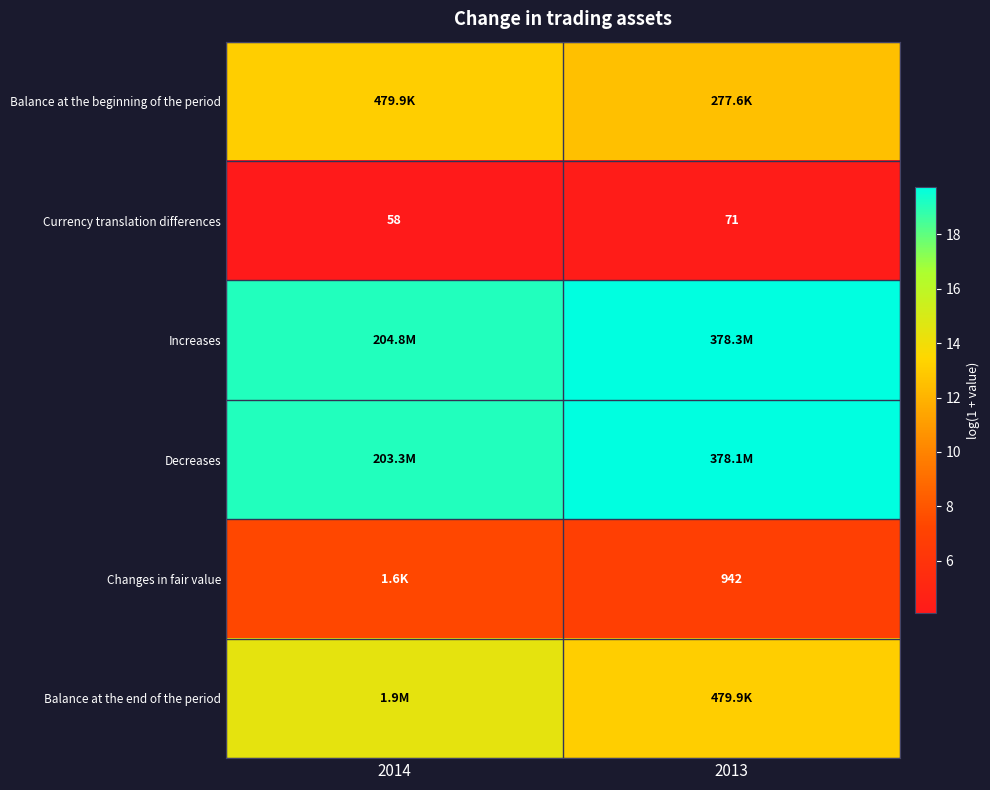

At which label does Increases reach its minimum?

2014